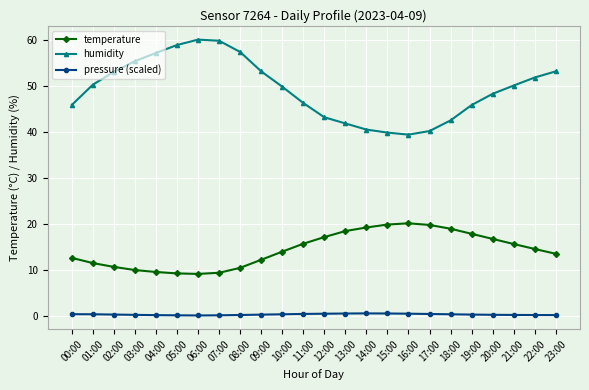

True or false: pressure (scaled) and temperature intersect in this chart.

False